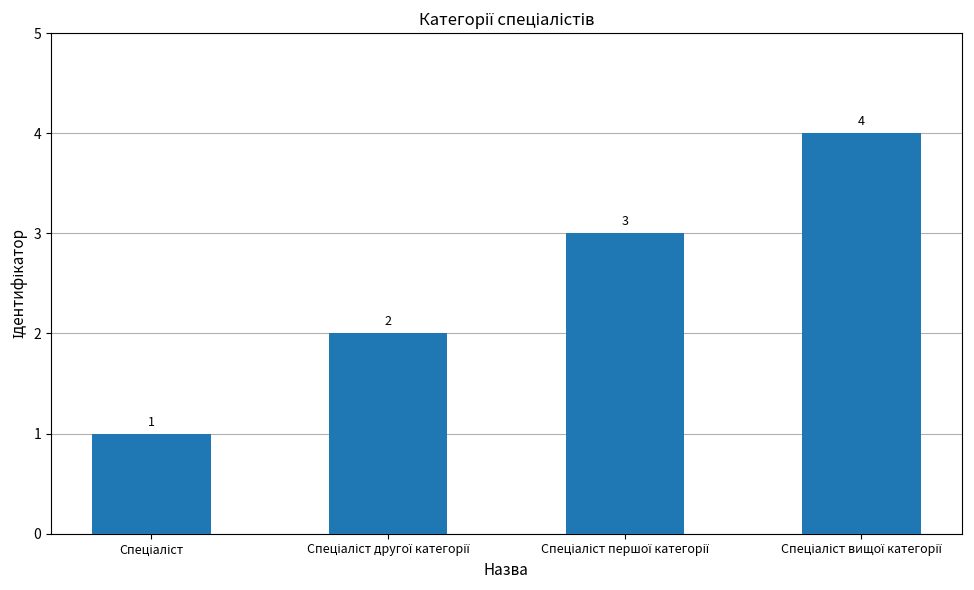

What is the maximum value shown in the chart?

4